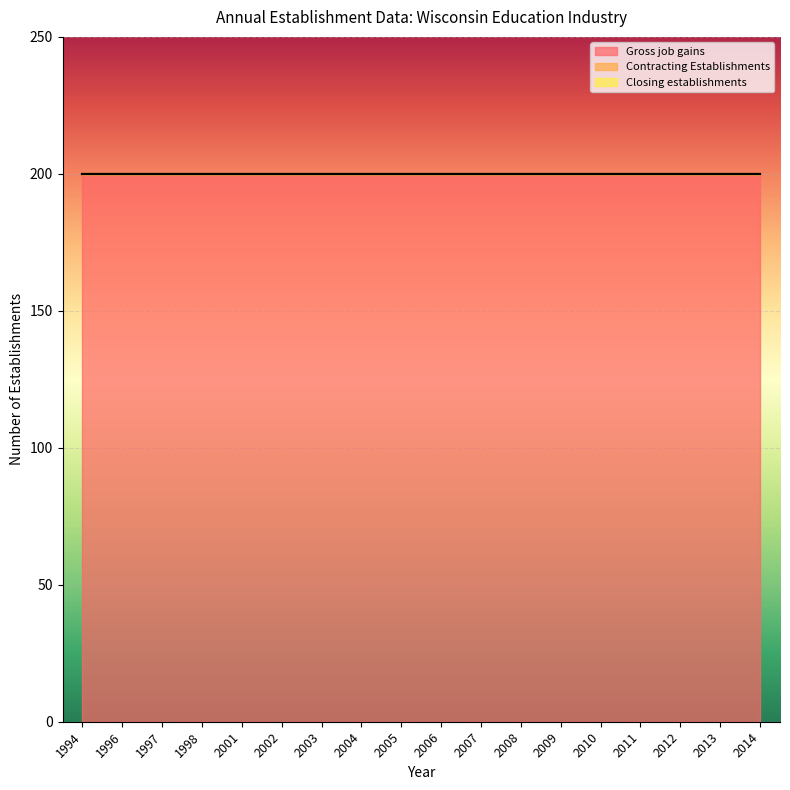

Which has a higher value, 2014 or 2012?

2014